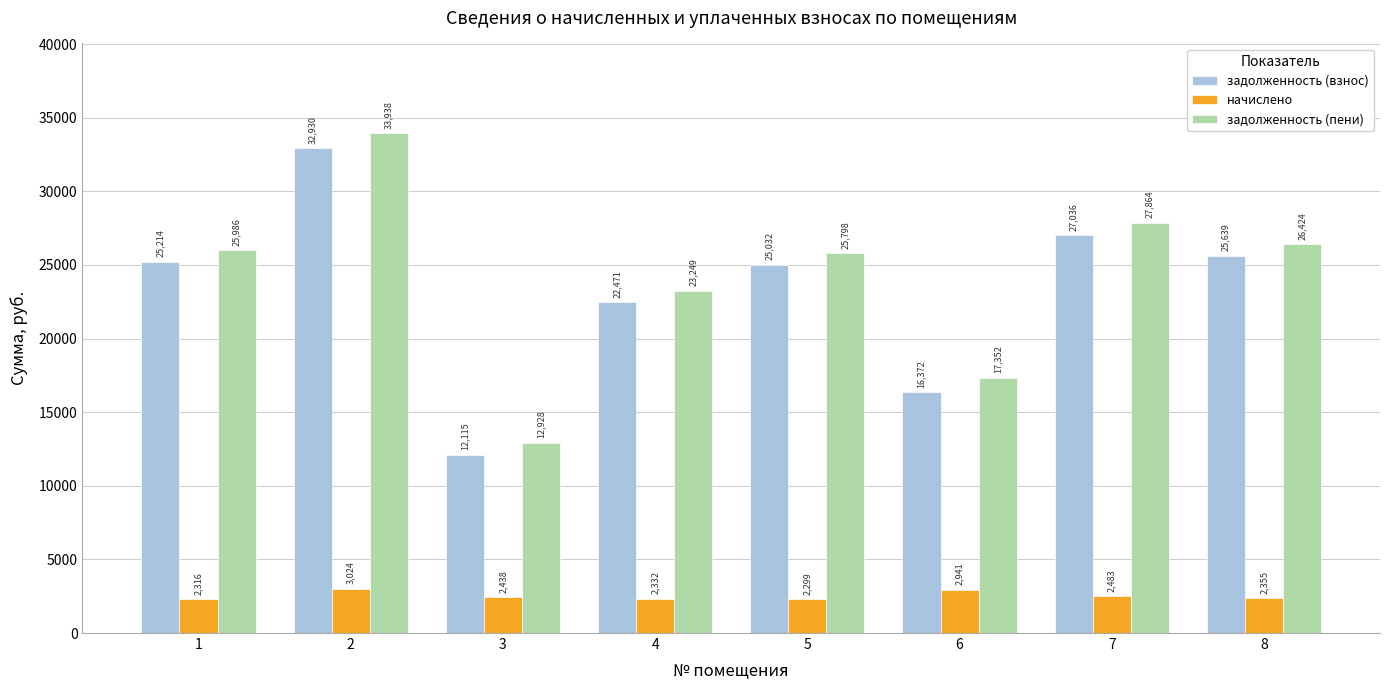

At how many categories does at least one series exceed 4545?

8